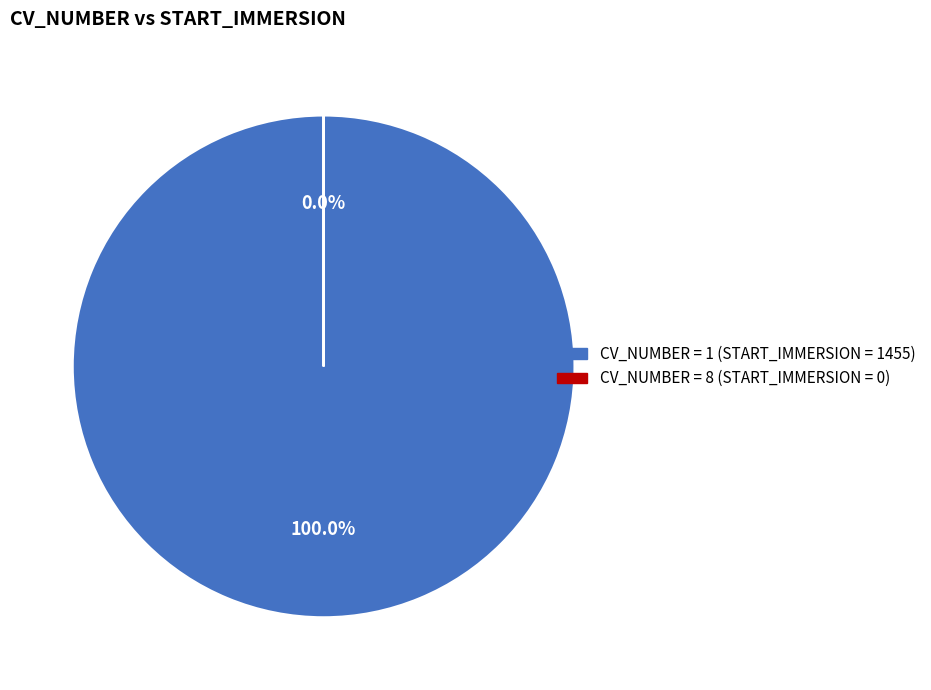

What is the smallest slice in the pie chart?

8